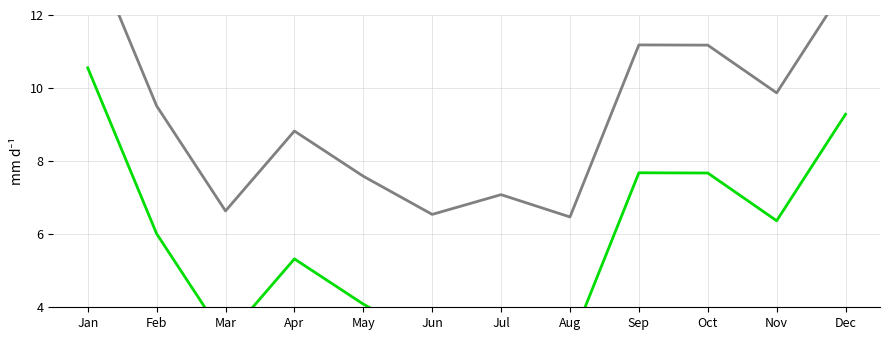

At which label does Series 1 first exceed 9?

Jan